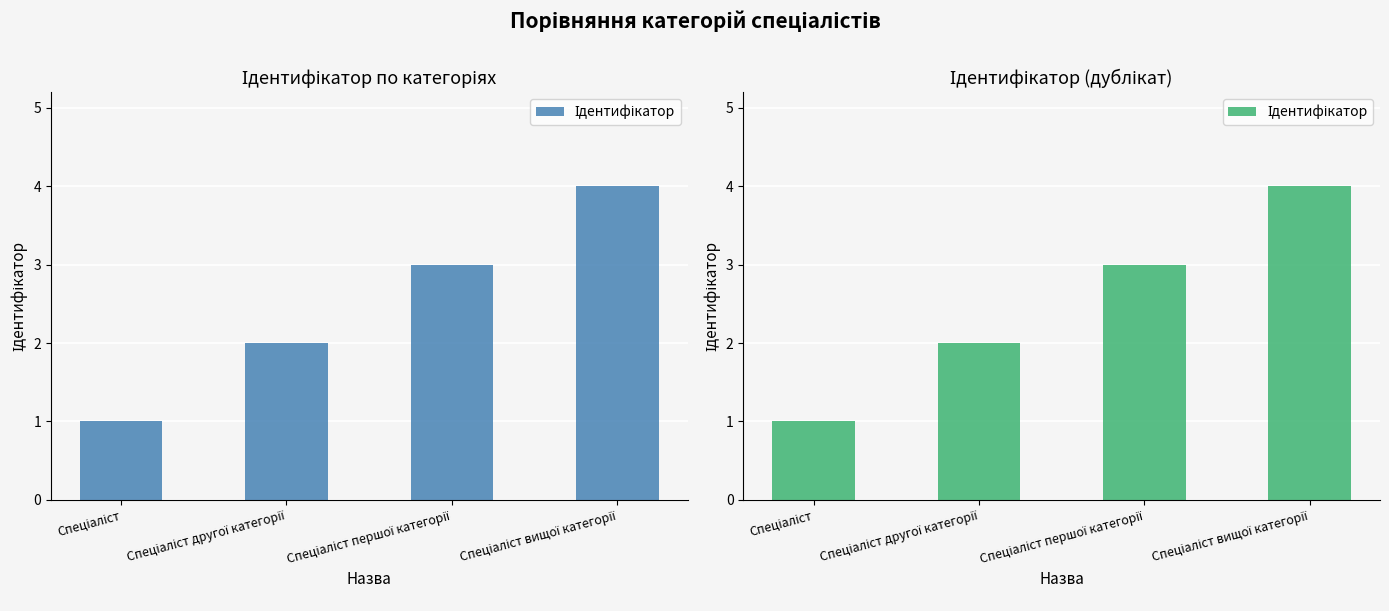

True or false: the data shows 4 at Спеціаліст вищої категорії.

True